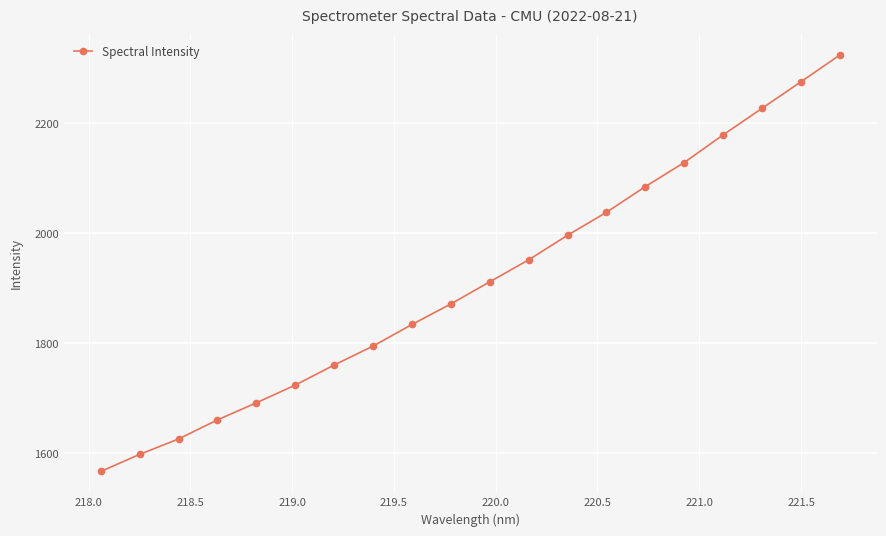

True or false: there are more than 0 points higher than both neighbors.

False